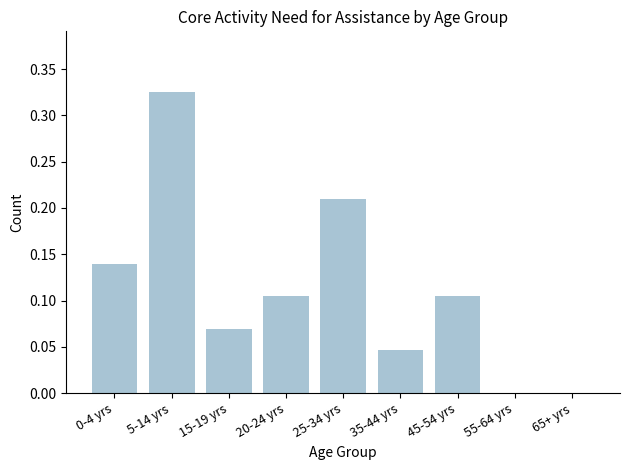

What is the change in value from 20-24 yrs to 25-34 yrs?

+0.1